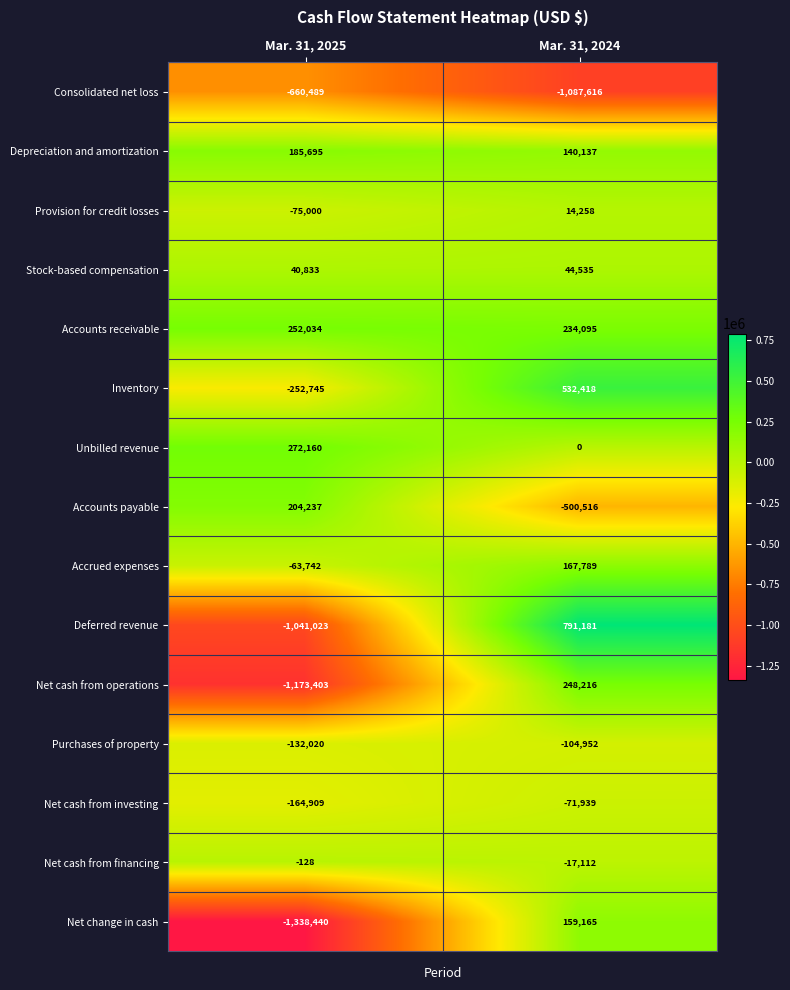

Which category has the lowest value across all series?

Mar. 31, 2025